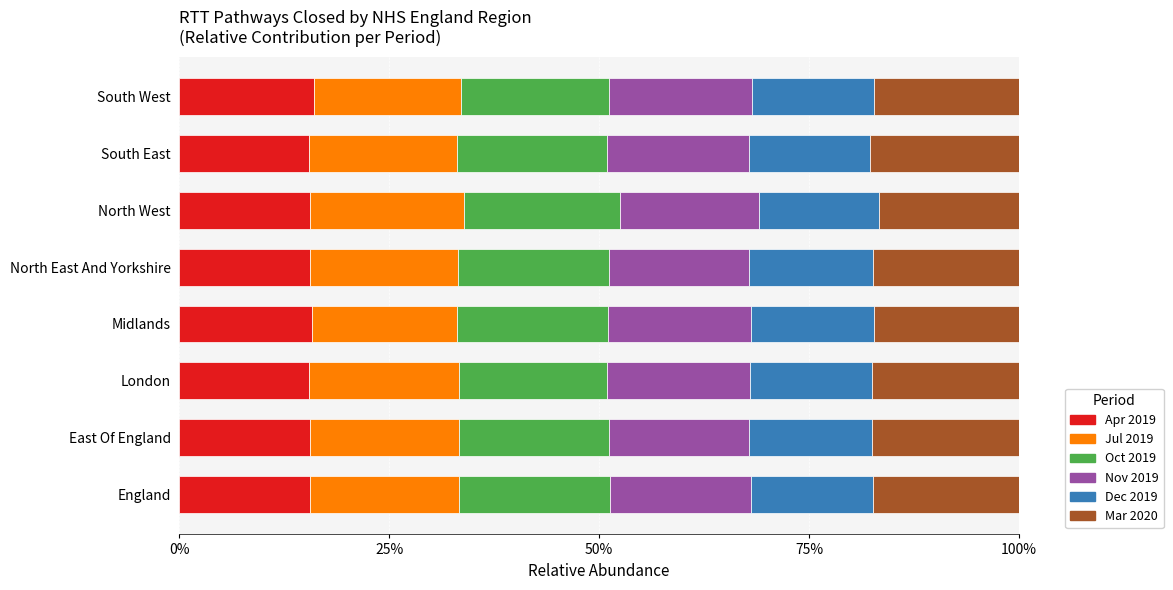

Is it true that Apr 2019 equals 15.6 at England?

True